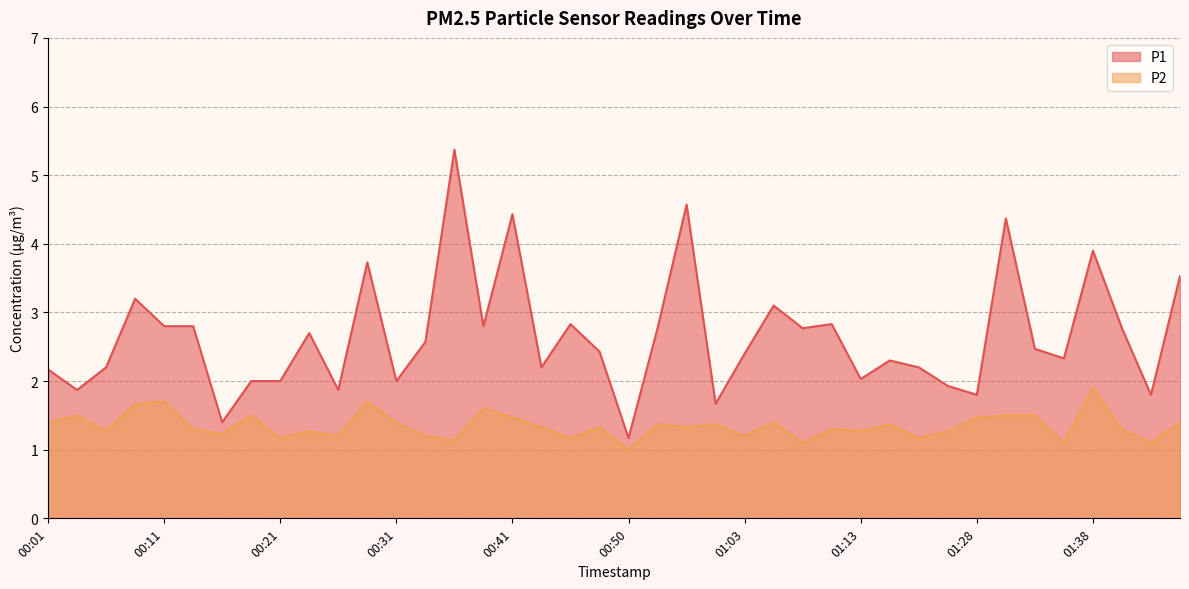

Rank the series at 00:23 from highest to lowest value.

P1, P2